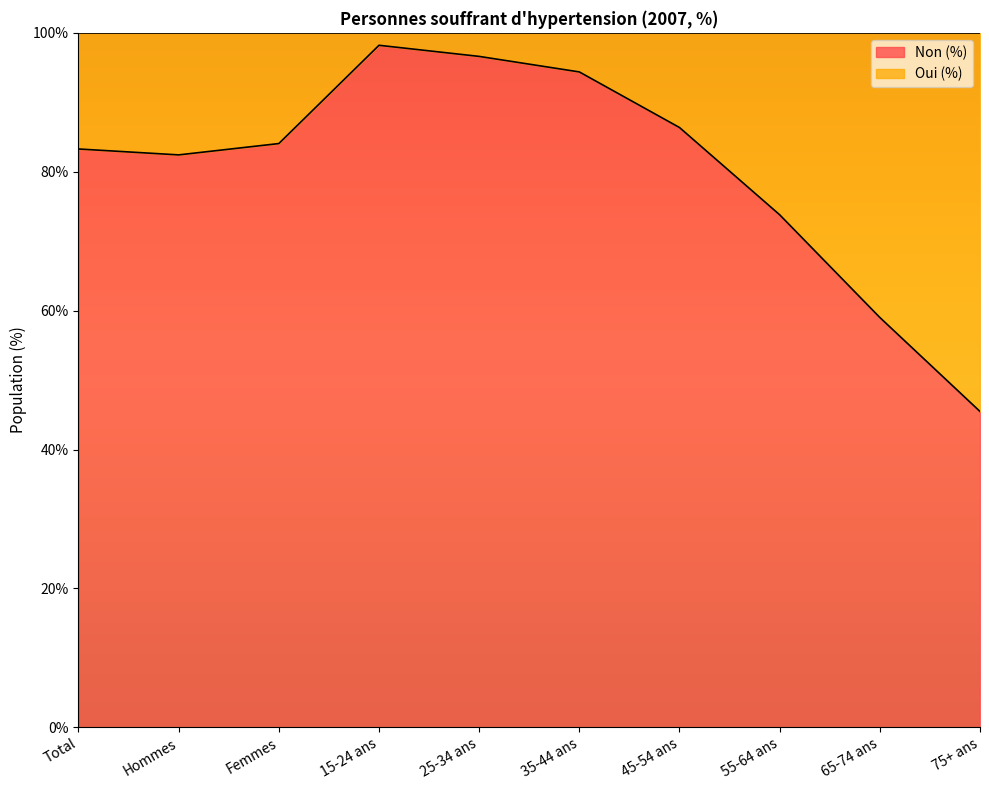

What is the change in value from 25-34 ans to 35-44 ans?

-2.2